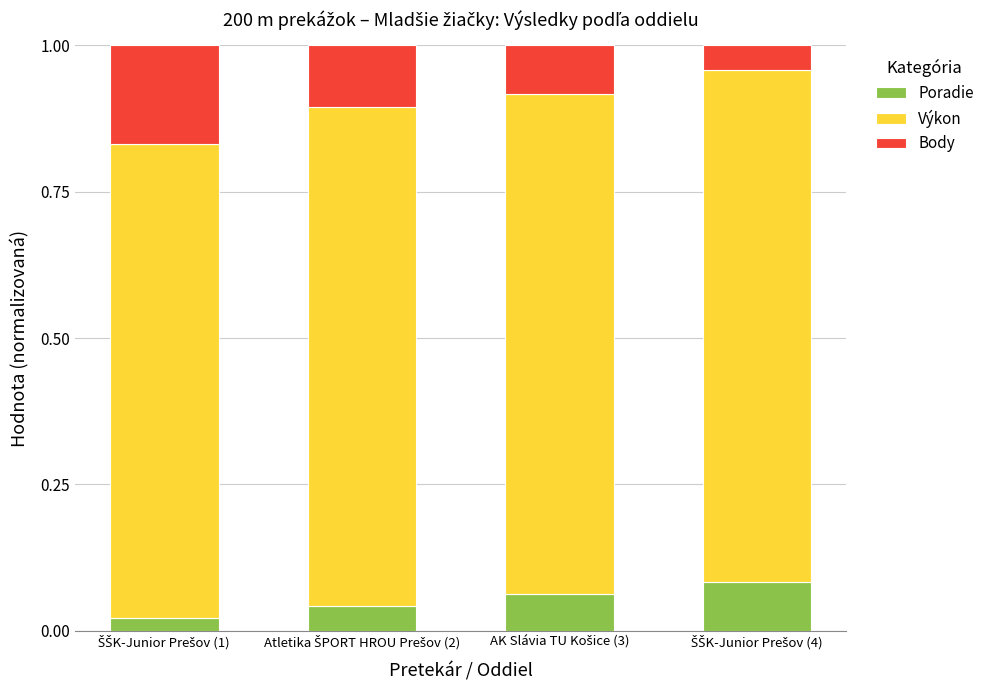

What is the label of the 4th bar from the right?

ŠŠK-Junior Prešov (1)